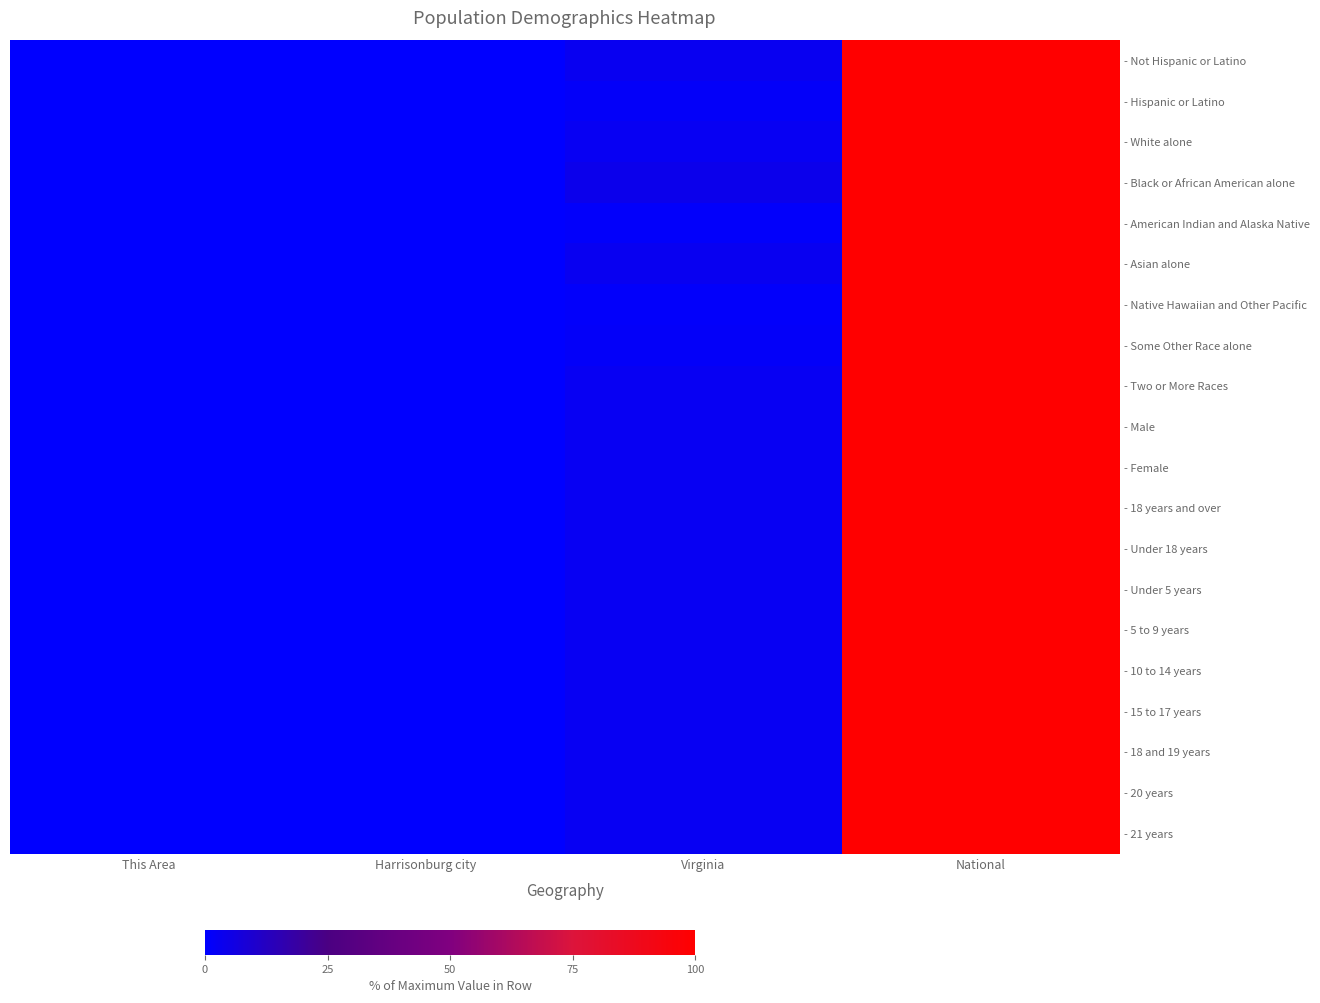

Rank the series by their maximum value, from highest to lowest.

- Not Hispanic or Latino, - Hispanic or Latino, - White alone, - Black or African American alone, - American Indian and Alaska Native, - Asian alone, - Native Hawaiian and Other Pacific, - Some Other Race alone, - Two or More Races, - Male, - Female, - 18 years and over, - Under 18 years, - Under 5 years, - 5 to 9 years, - 10 to 14 years, - 15 to 17 years, - 18 and 19 years, - 20 years, - 21 years